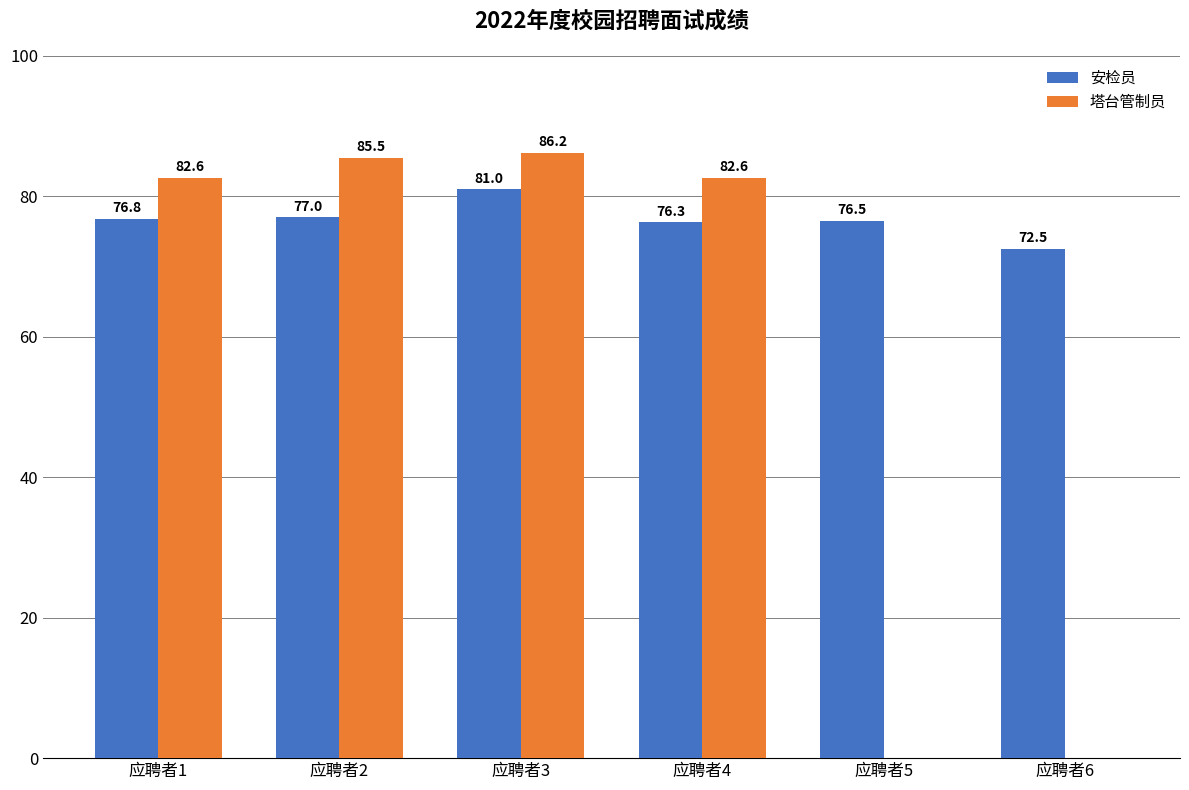

How many groups of bars are there?

6